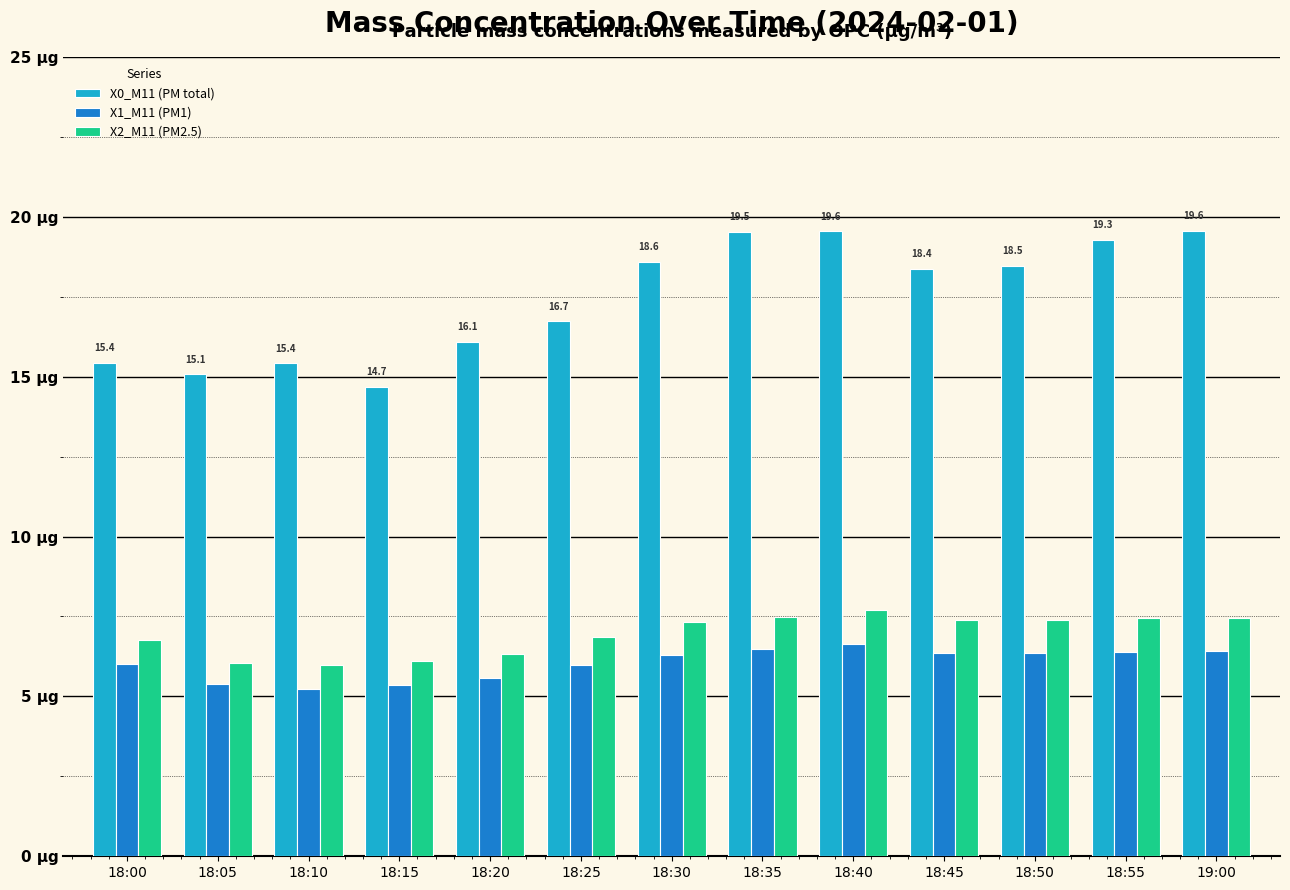

What is the spread (max minus min) of values at 18:00?

9.4